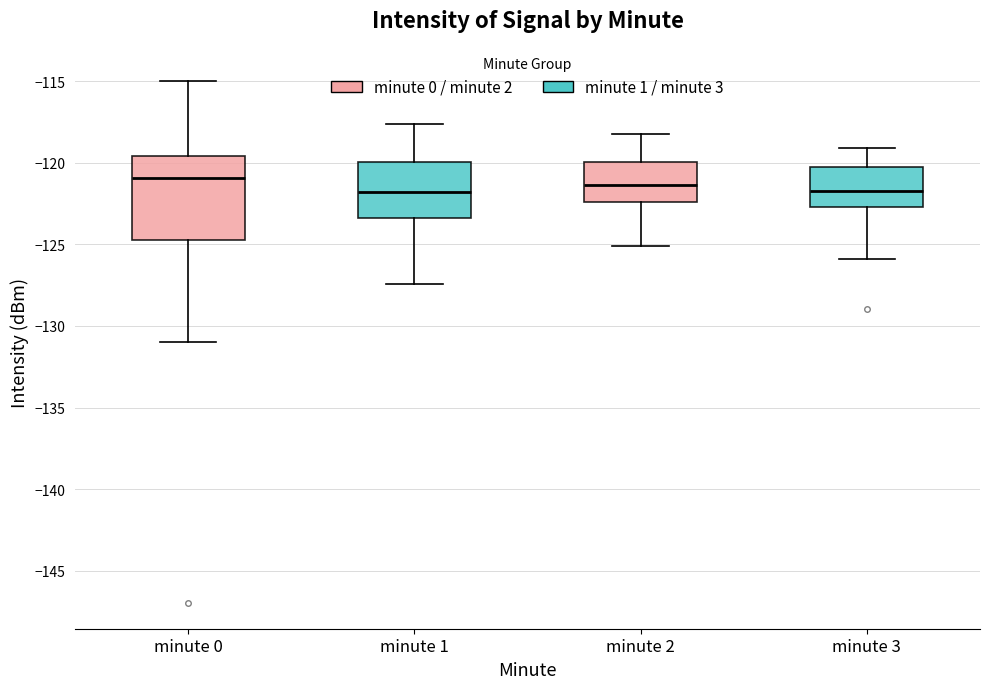

Reading left to right, read every box against the y-axis: the position of its median line, the range the box covers, and the ends of its whiskers. The values are not printed on the chart, so give them approximately, as read against the axis.

minute 0: median -121.0, box -124.5 to -119.5, whiskers -131.0 to -115.0
minute 1: median -122.0, box -123.5 to -120.0, whiskers -127.5 to -117.5
minute 2: median -121.5, box -122.5 to -120.0, whiskers -125.0 to -118.0
minute 3: median -121.5, box -122.5 to -120.0, whiskers -126.0 to -119.0